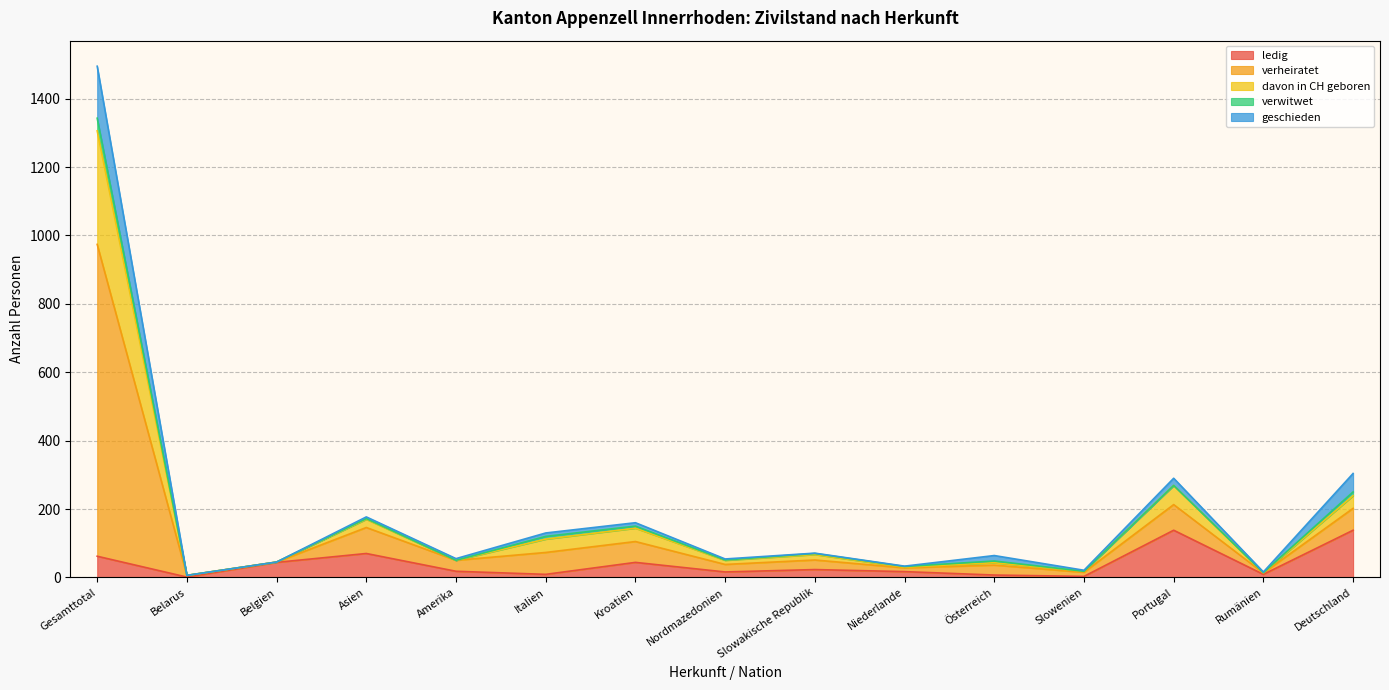

What is the maximum value for ledig?

138